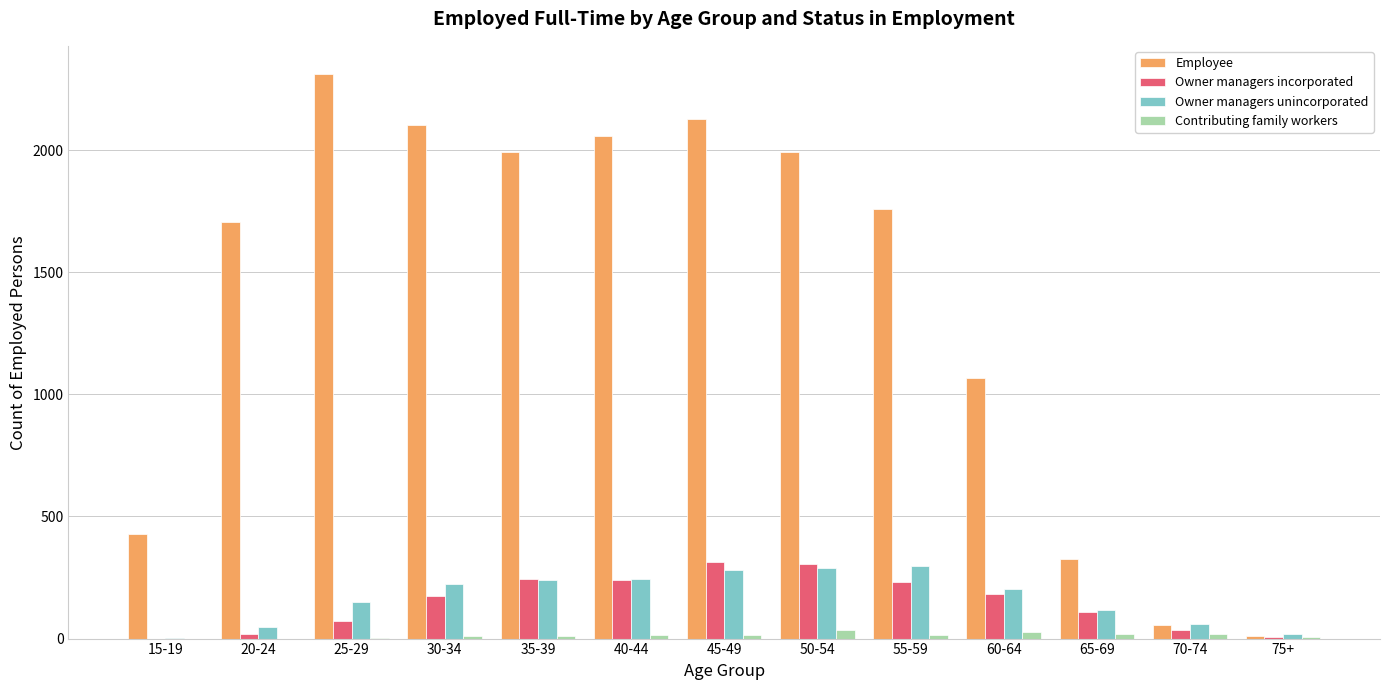

Where is Owner managers unincorporated nearest to the value 150?

25-29